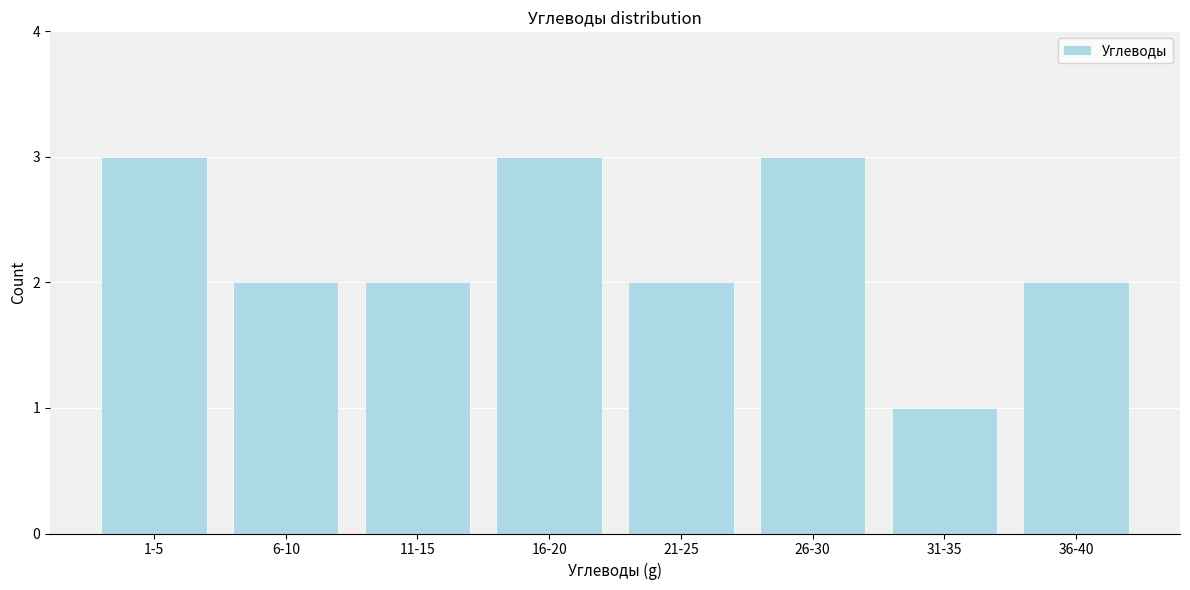

Reading left to right, list all the values displayed in this chart.

1-5=3	6-10=2	11-15=2	16-20=3	21-25=2	26-30=3	31-35=1	36-40=2